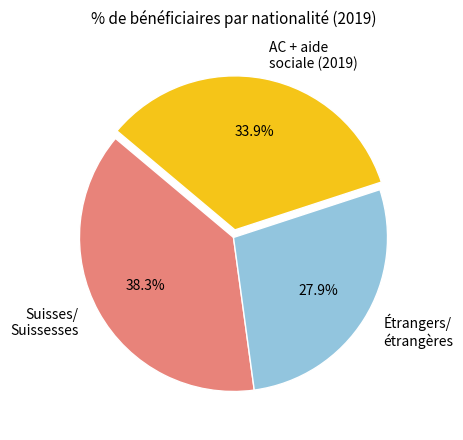

What percentage is NOT represented by AC + aide sociale (2019)?

66.1%